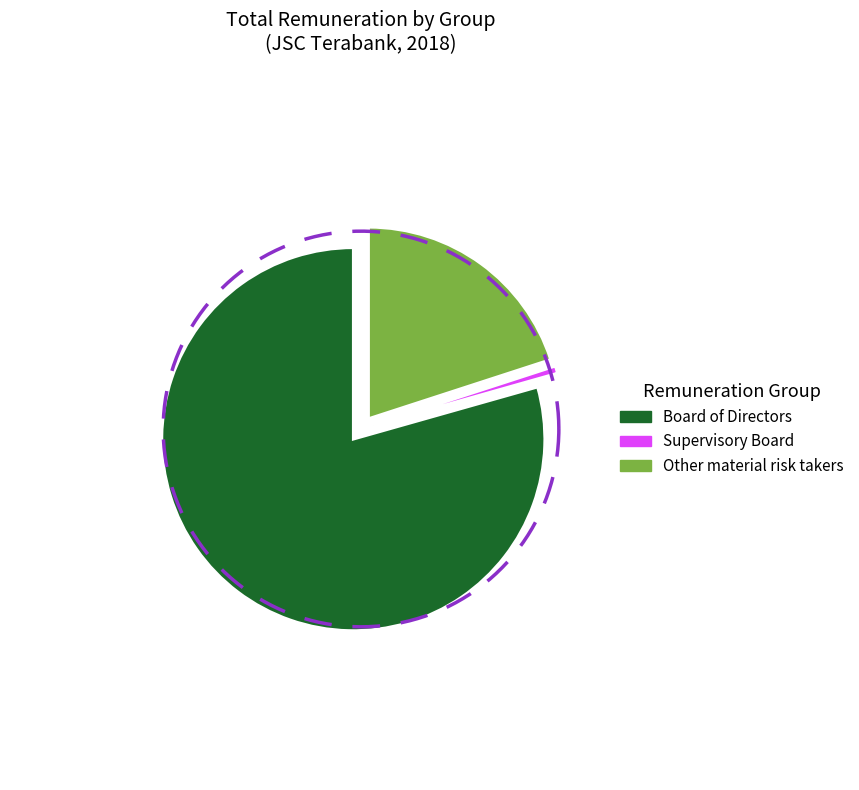

What is the majority slice?

Board of Directors